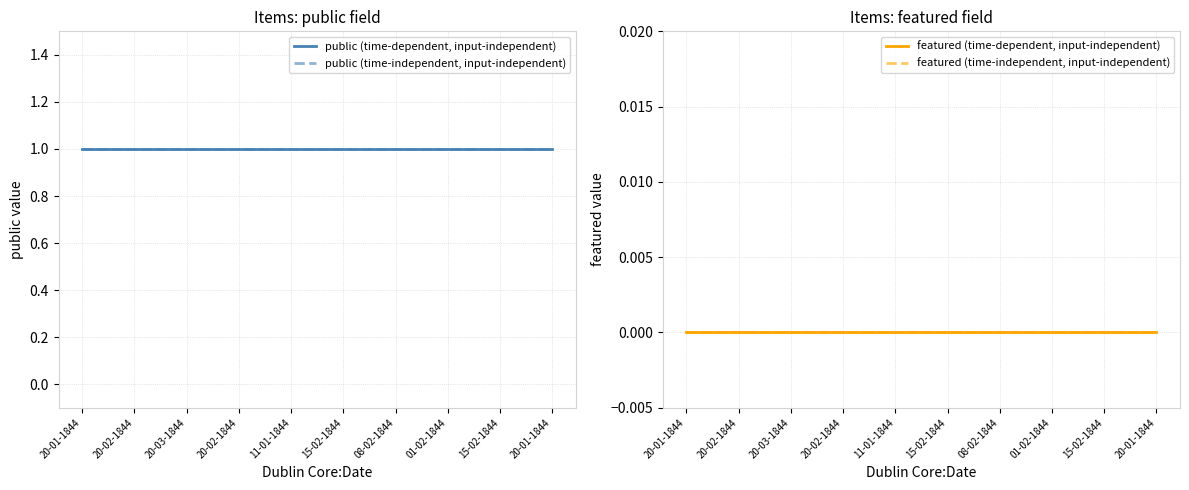

At which label is public (time-dependent, input-independent) closest to 1?

20-01-1844